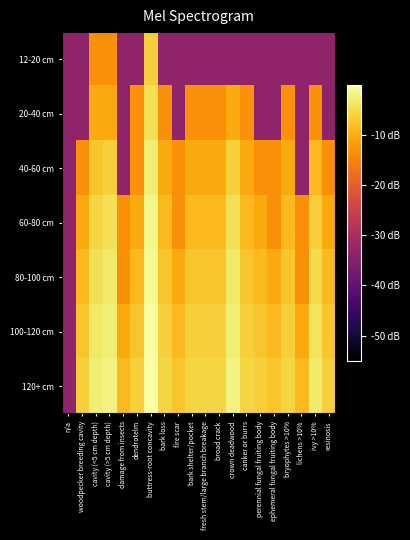

Between bark loss and canker or burrs, which is larger?

bark loss